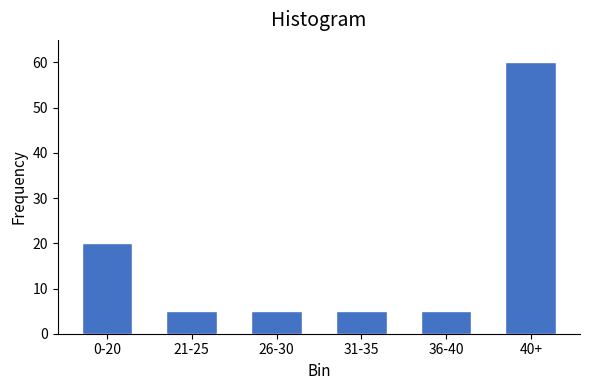

Reading right to left, extract all data points from this chart.

60	5	5	5	5	20